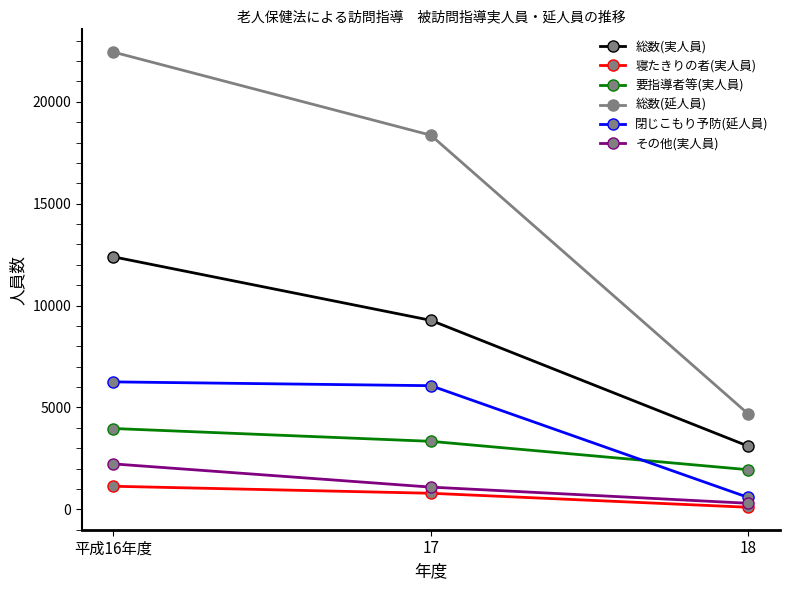

Between 17 and 18, which series saw the biggest shift?

総数(延人員)